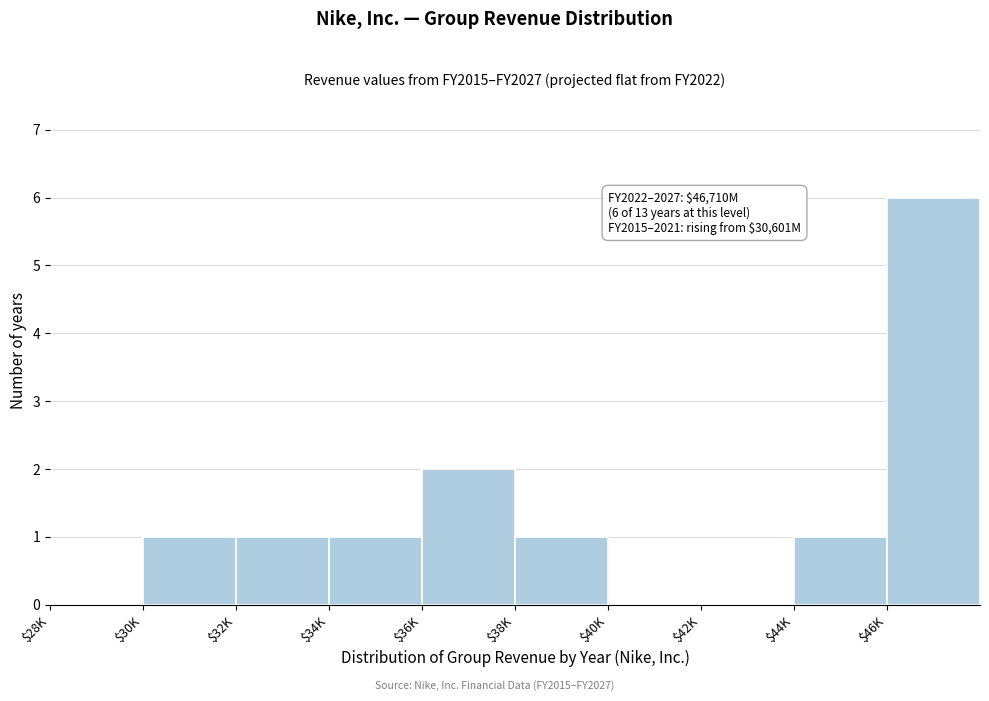

Where is the data nearest to the value 3?

$36K